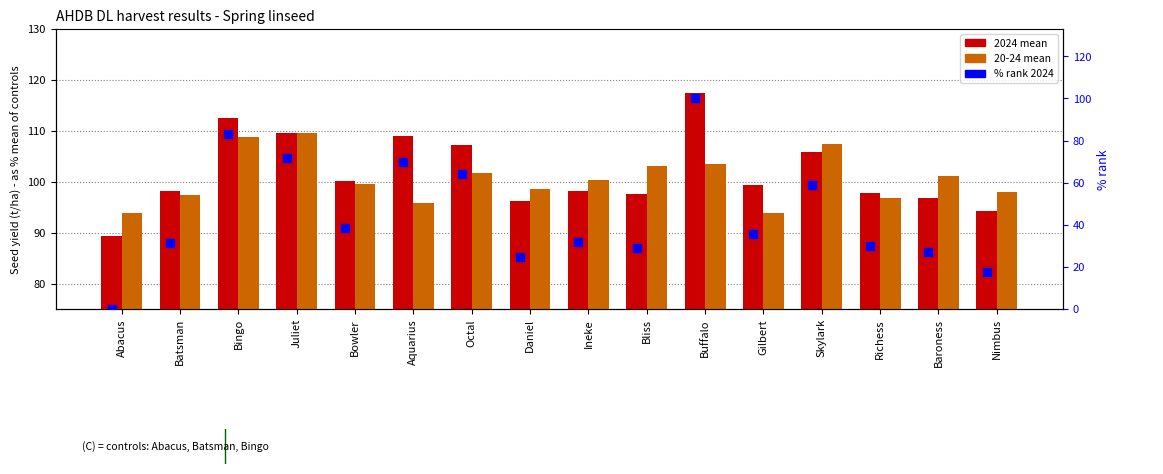

At which label does 2024 mean first exceed 99?

Bingo